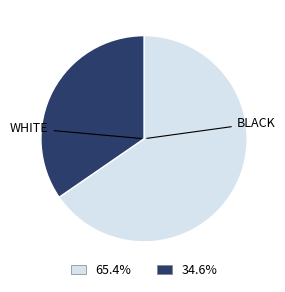

Is there any slice that represents more than half of the pie?

Yes